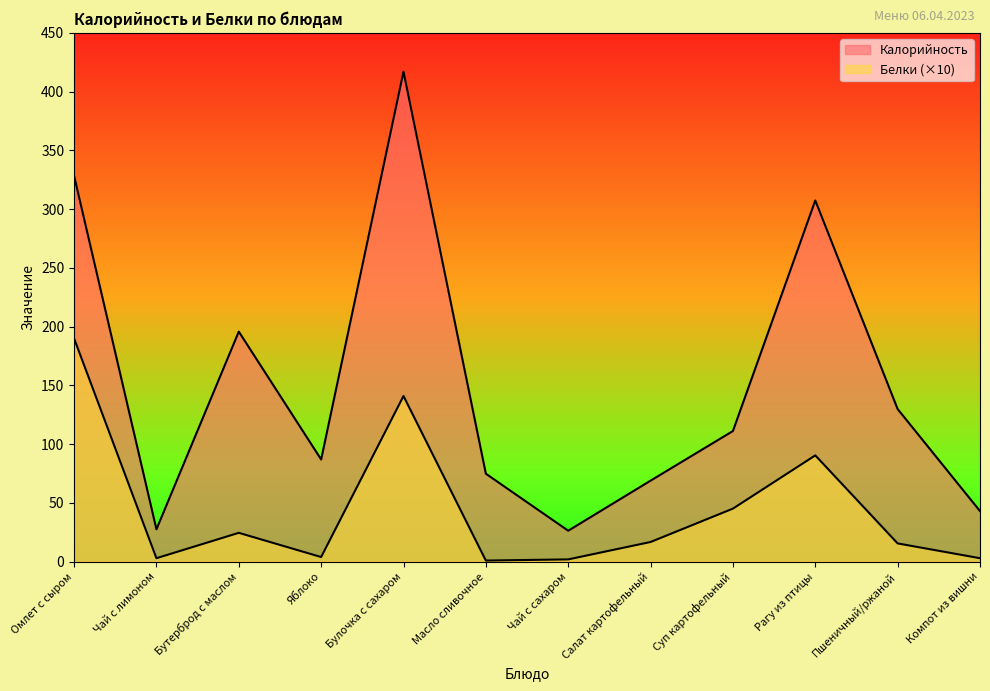

At which label does Калорийность reach its peak?

Булочка с сахаром